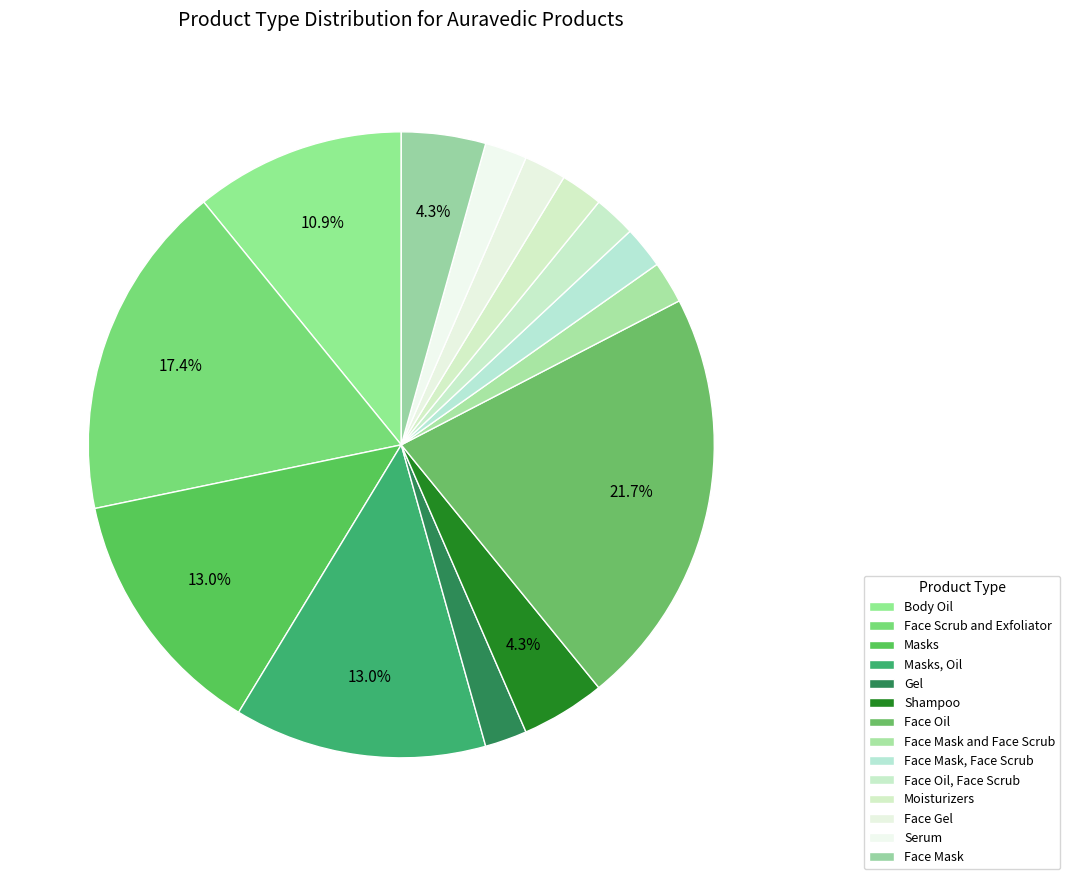

Which slice is the smallest?

Gel